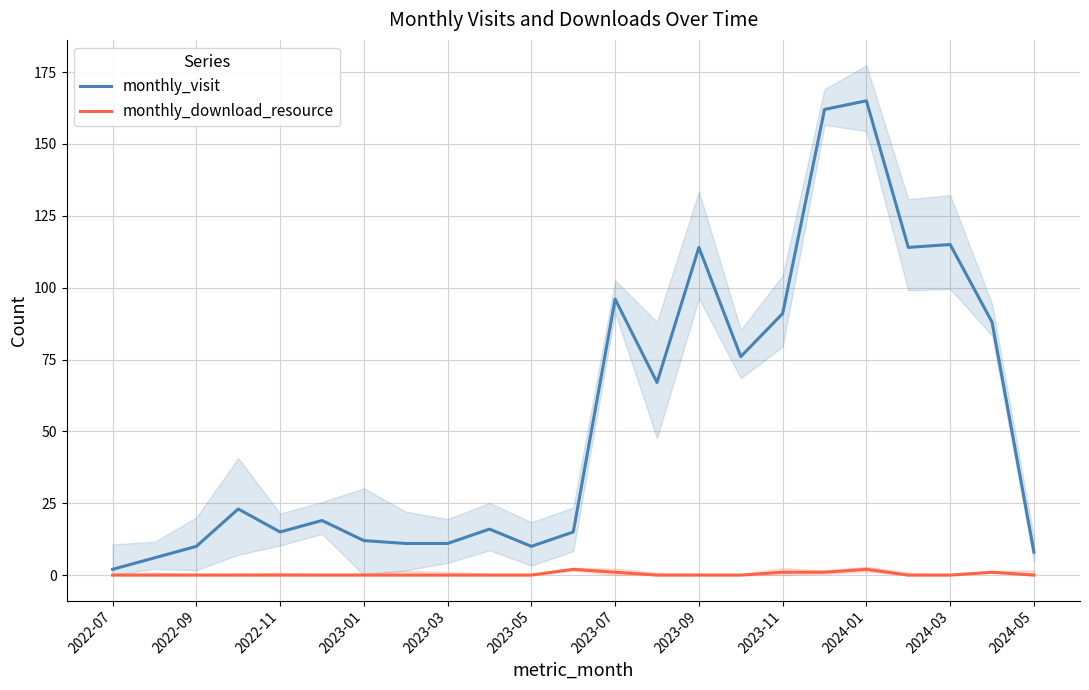

What is the highest value of the monthly_visit series?

165